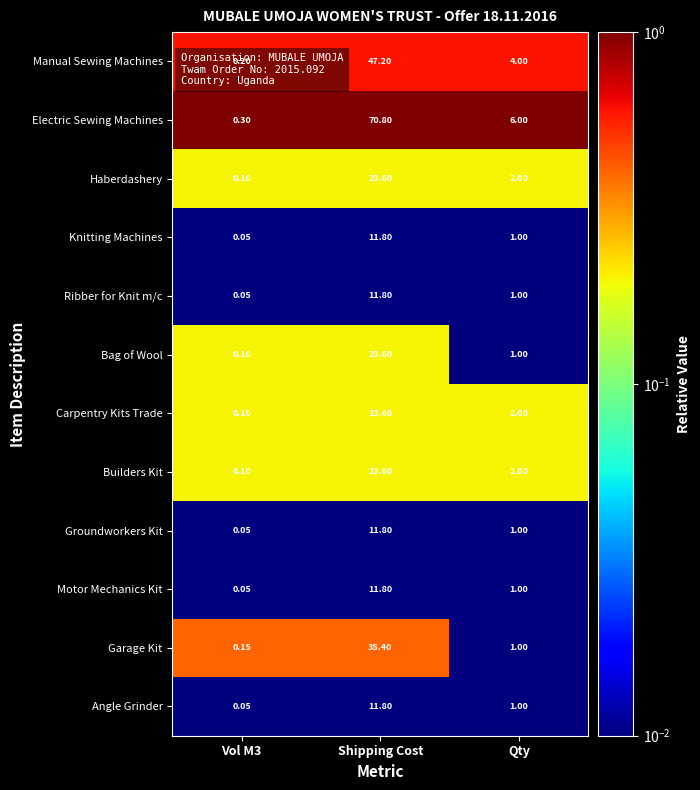

Which series has the widest spread of values?

Electric Sewing Machines